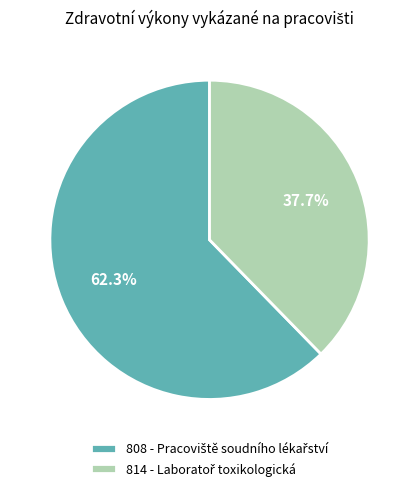

Count the number of slices in the pie.

2